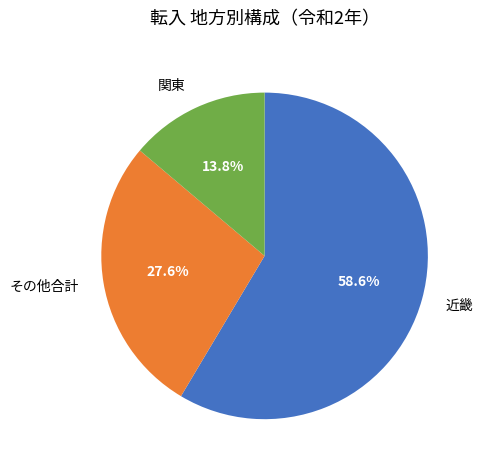

Which has a higher value, その他合計 or 近畿?

近畿